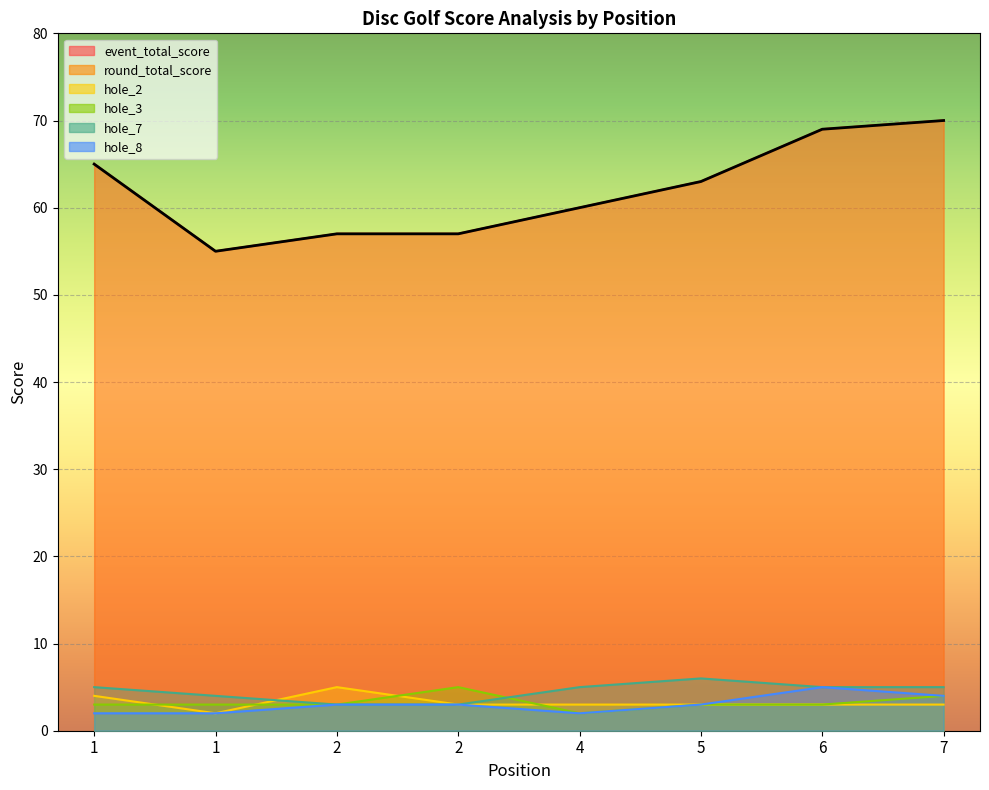

Which category has the highest value in the hole_2 series?

2